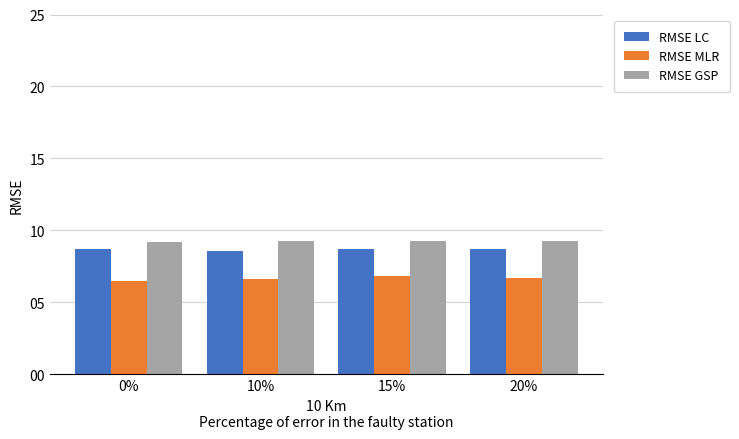

What is the difference between the highest and lowest values at 0%?

2.7